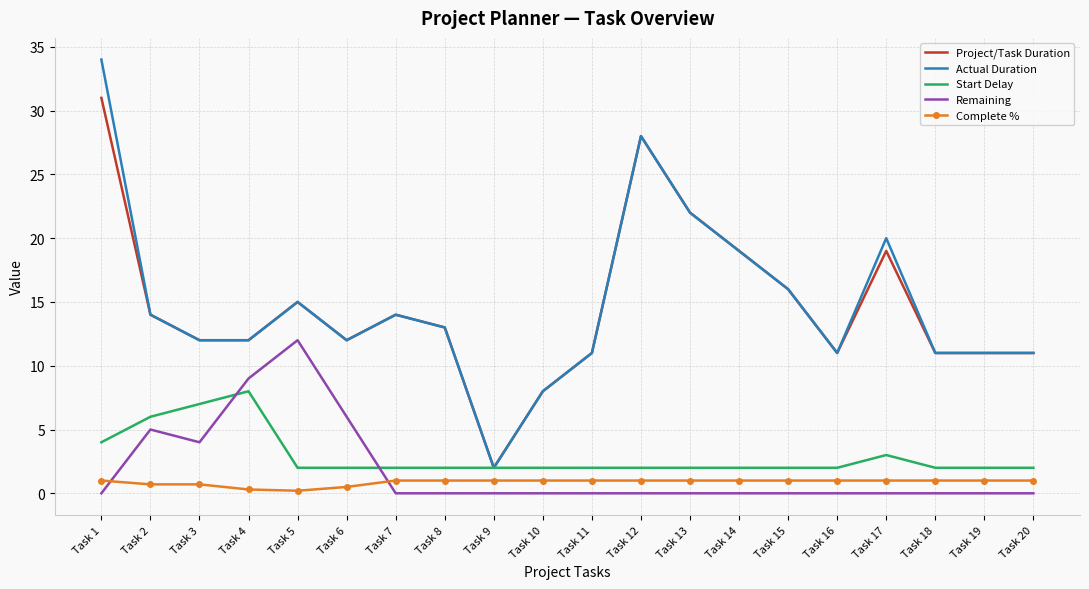

Where is the first local maximum for Actual Duration?

Task 5